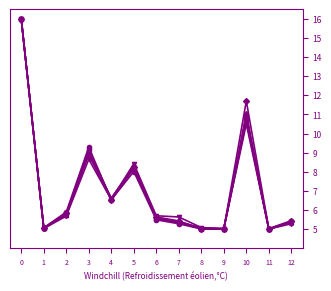

What is the greatest value displayed?

16.0